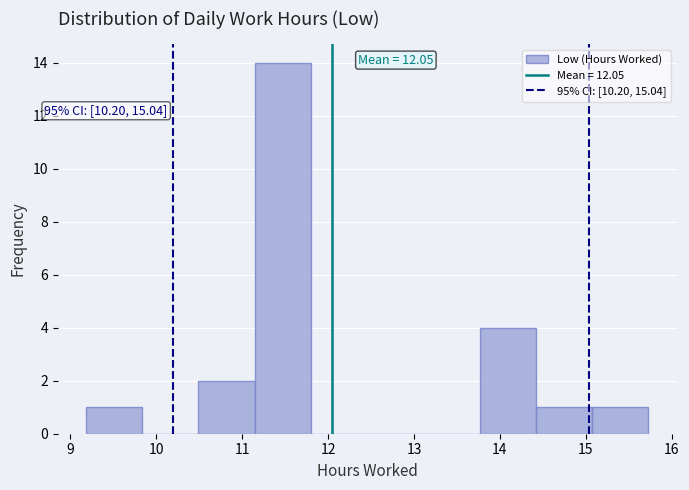

Over which range of the x-axis is the bar tallest?

11.1 to 11.8